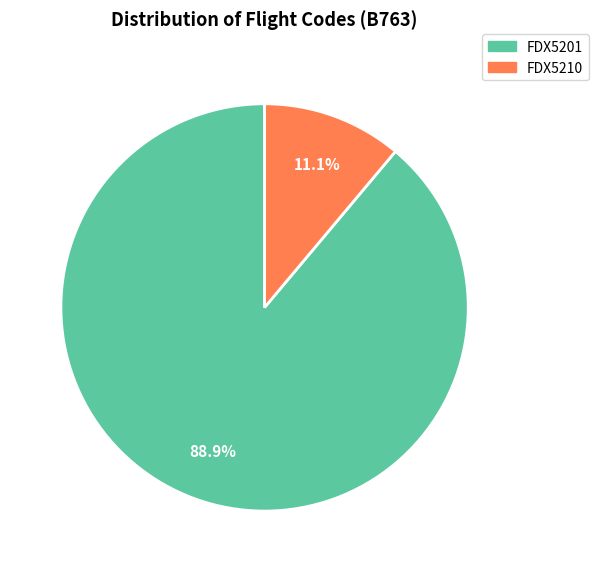

Which category has the biggest portion of the pie?

FDX5201